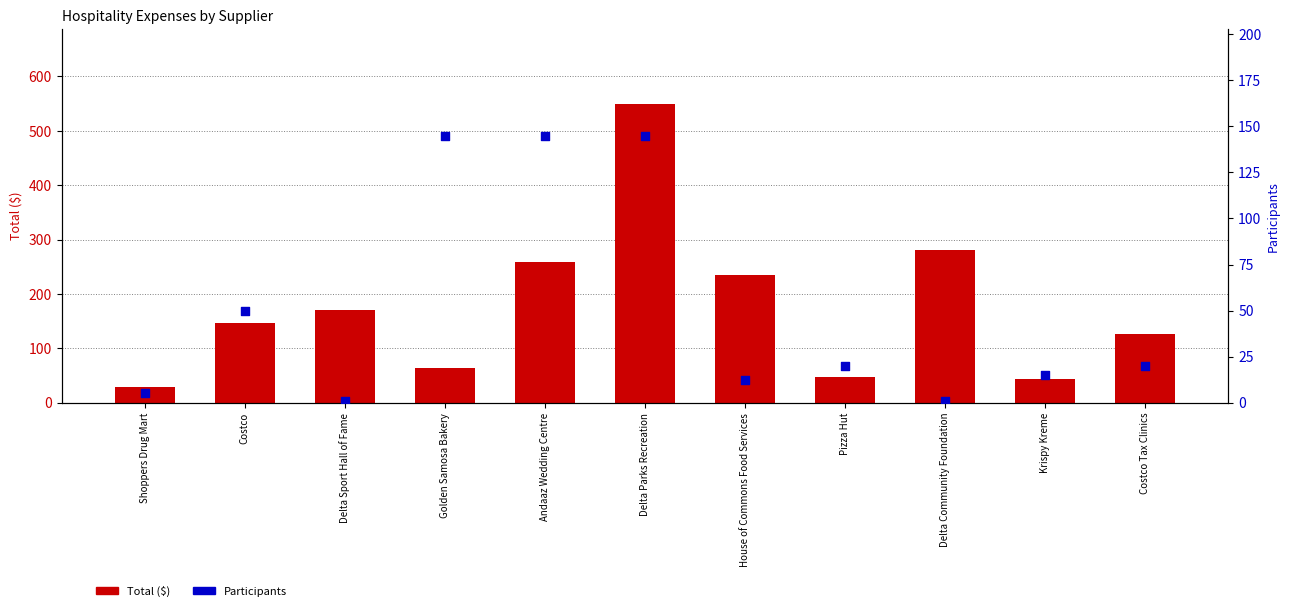

At which category is the sum across all series the highest?

Delta Parks Recreation